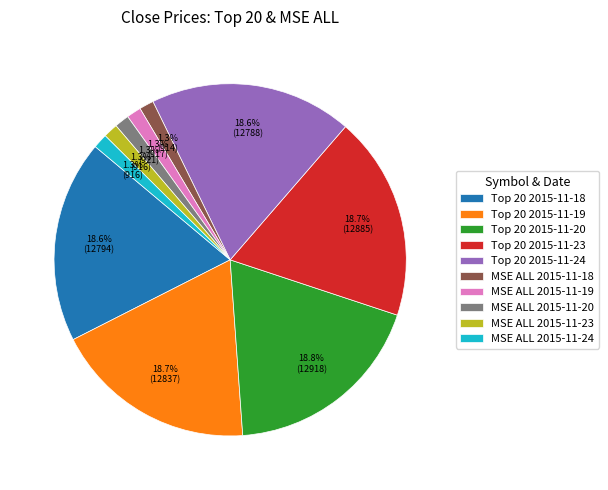

To the nearest percent, what is the combined percentage of MSE ALL 2015-11-18 and MSE ALL 2015-11-19?

3%